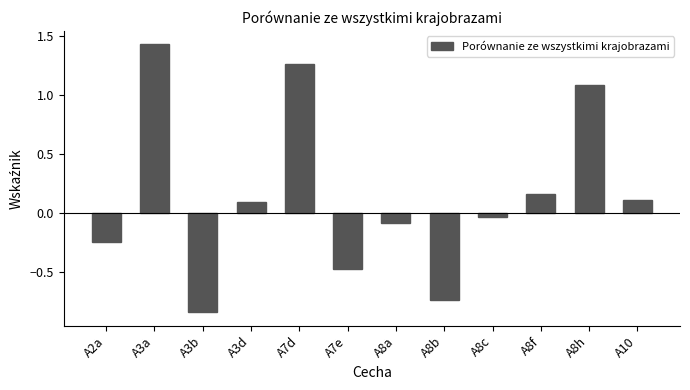

How many data points are less than 0?

6